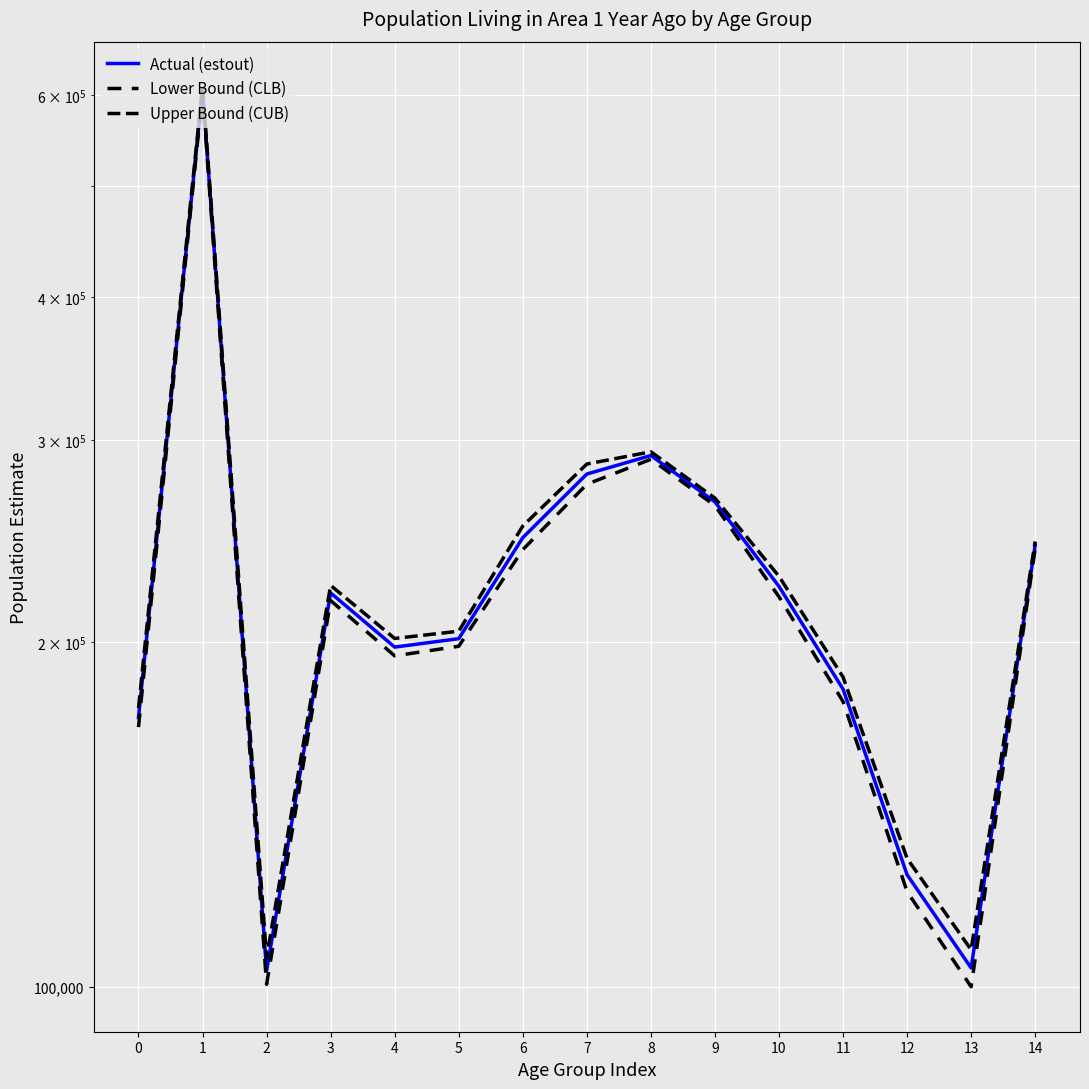

True or false: Lower Bound (CLB) and Upper Bound (CUB) cross at least once.

False